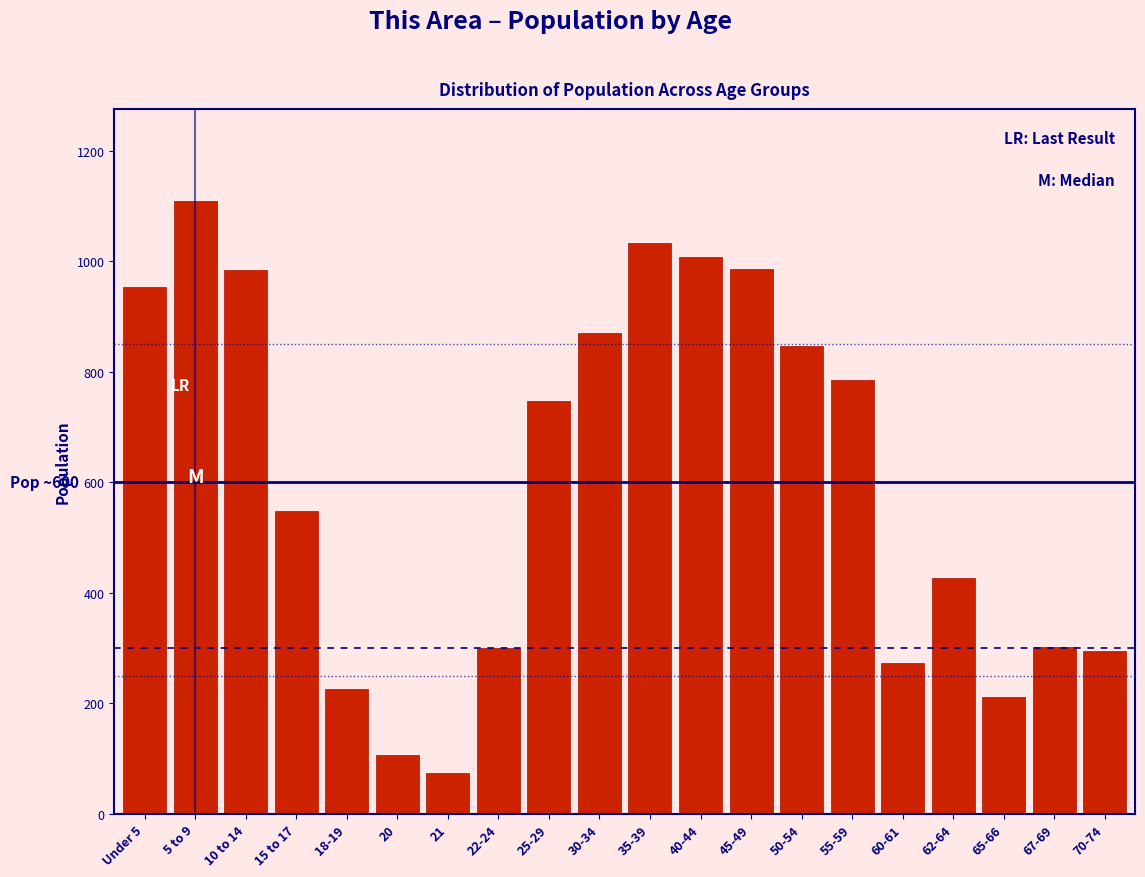

What is the maximum value shown in the chart?

1109